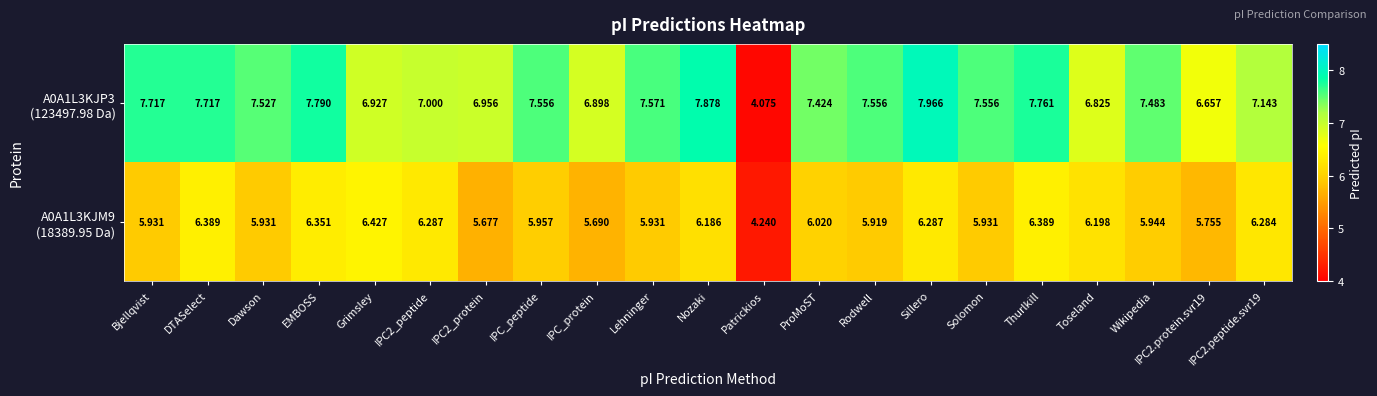

At which category is the sum across all series the highest?

Sillero